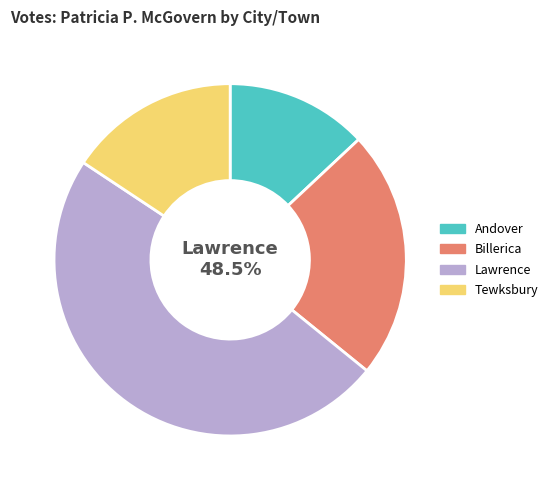

Approximately how many times larger is the value at Andover compared to Tewksbury?

0.8